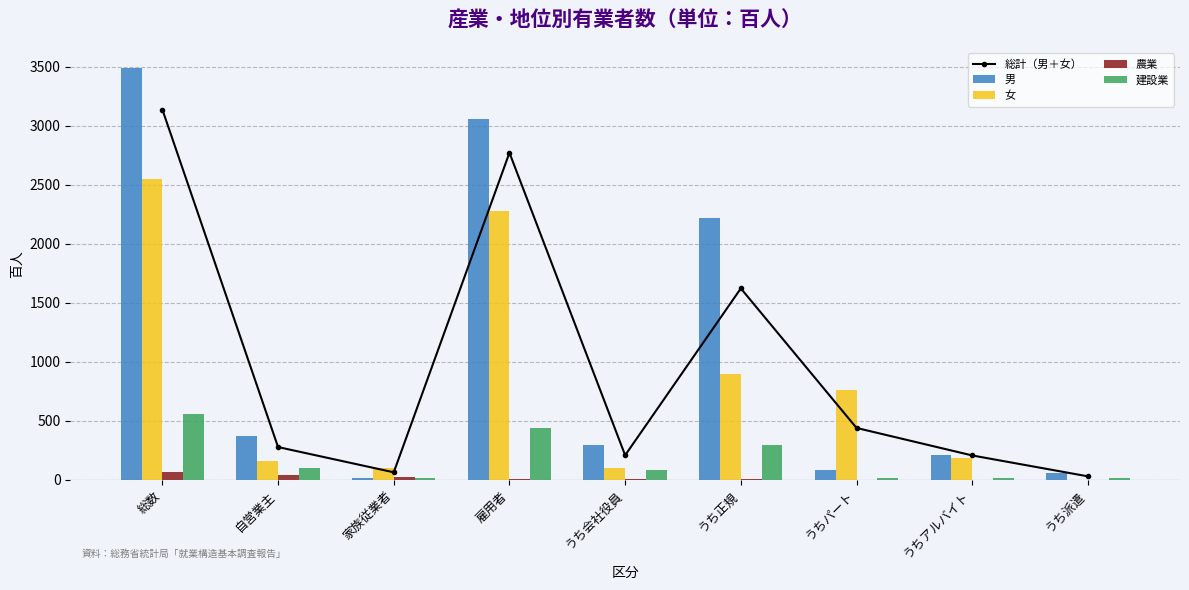

Does the chart contain any negative values?

No